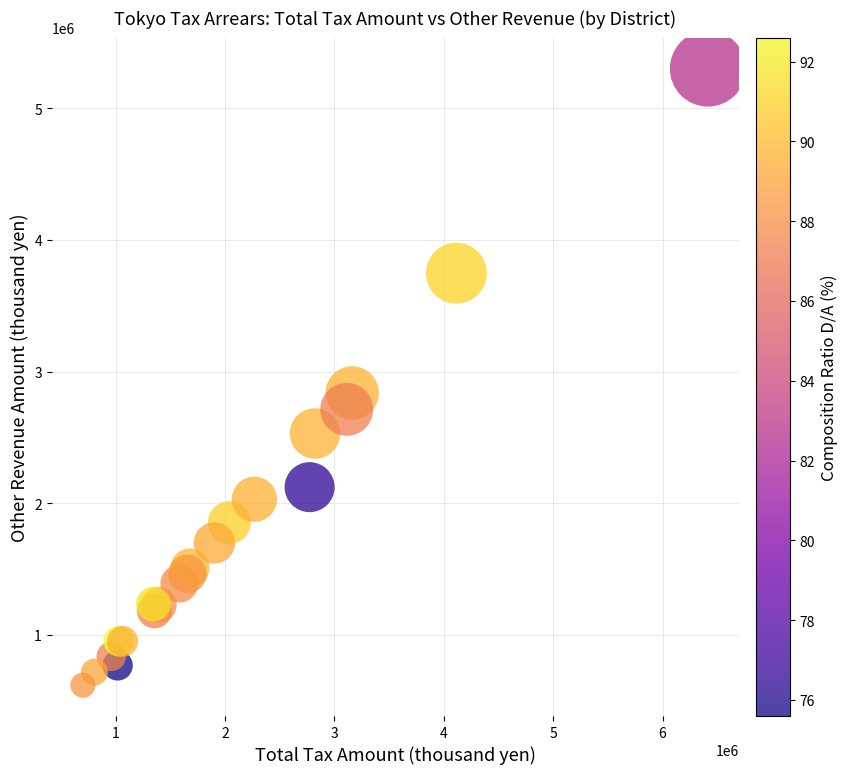

What Y value in the scatter plot is closest to 2960236?

2838356